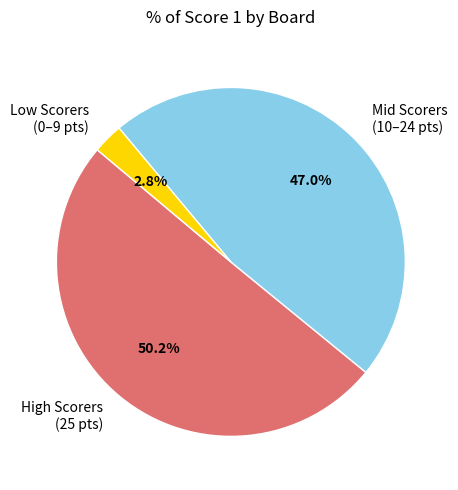

How much of the chart is everything except Low Scorers (0–9 pts)?

97.2%